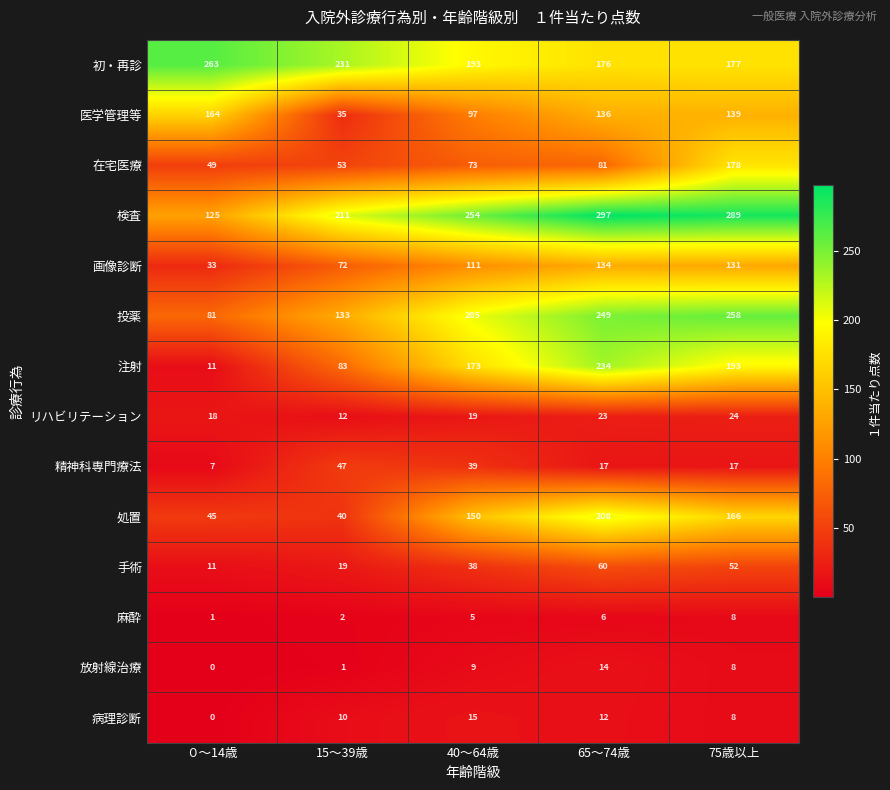

At which category is the sum across all series the highest?

75歳以上